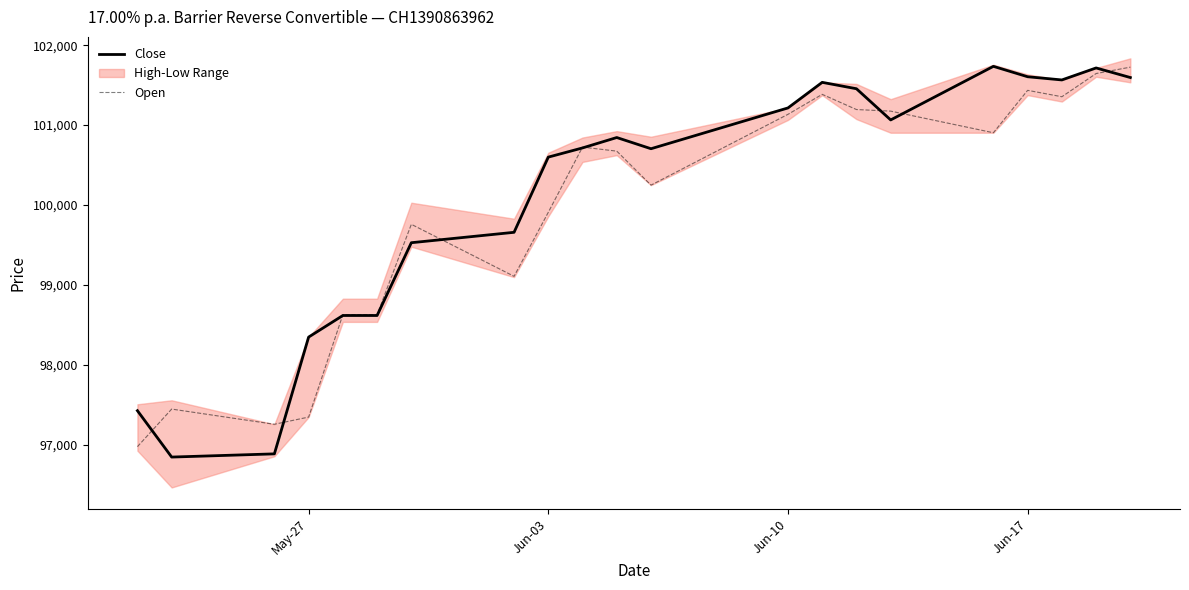

What position from the left is Jun-03?

2